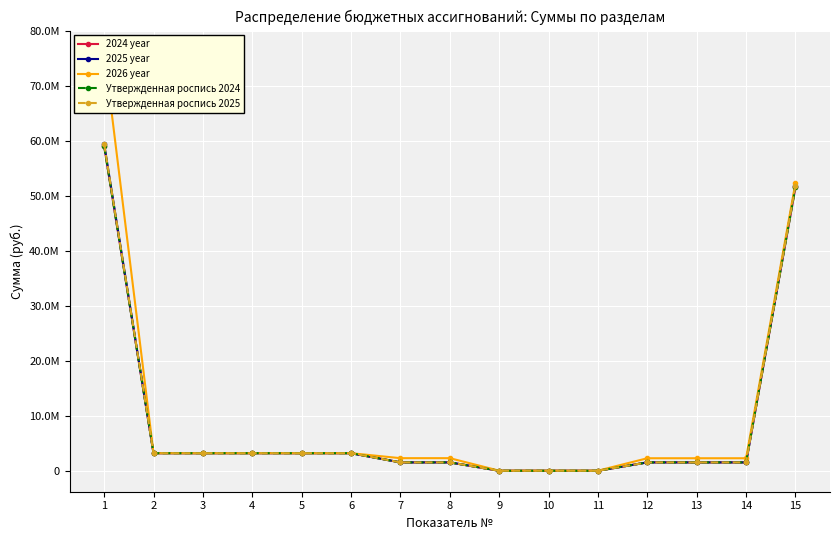

The value of Утвержденная роспись 2025 at 1 is 59378175.4. True or false?

True